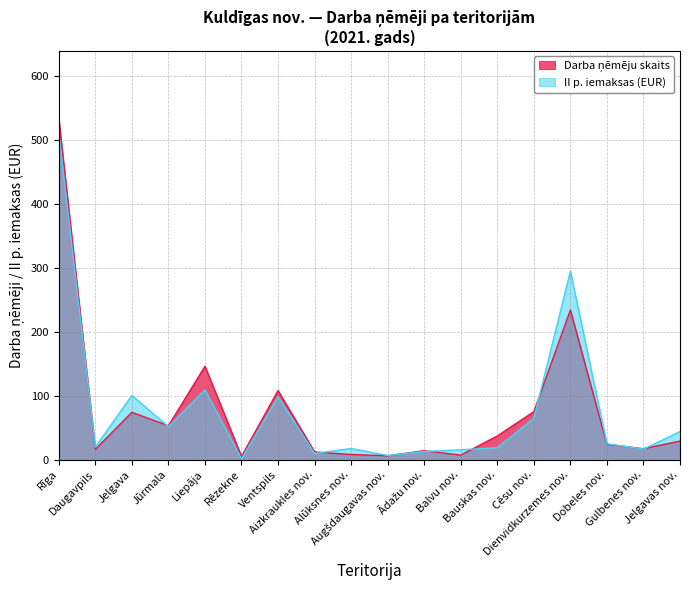

Rank the categories by value from lowest to highest.

Rēzekne, Augšdaugavas nov., Balvu nov., Alūksnes nov., Aizkraukles nov., Ādažu nov., Daugavpils, Gulbenes nov., Dobeles nov., Jelgavas nov., Bauskas nov., Jūrmala, Jelgava, Cēsu nov., Ventspils, Liepāja, Dienvidkurzemes nov., Rīga